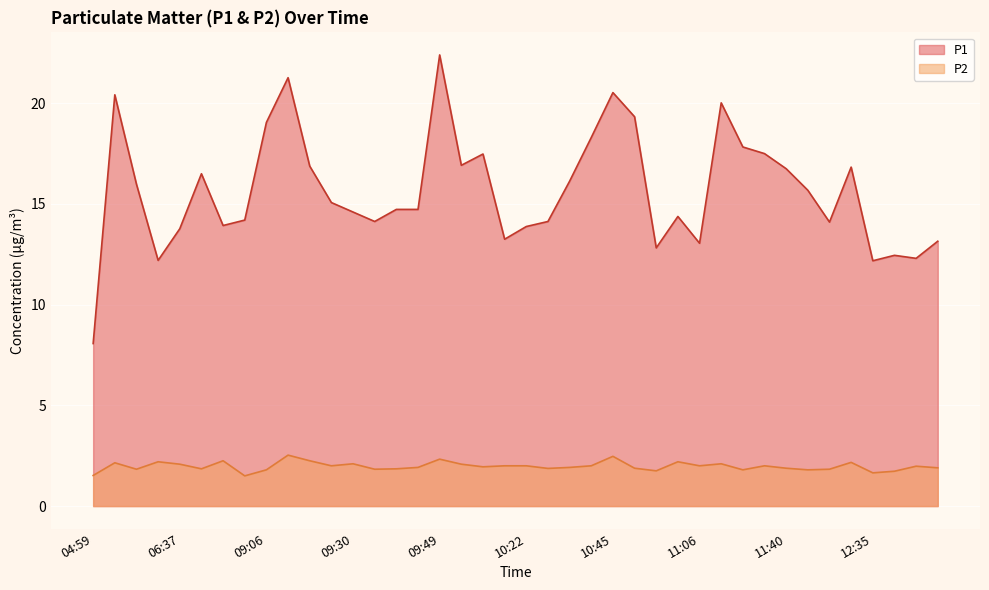

Reading right to left, extract all data points from this chart.

P1: 13.2	12.3	12.4	12.2	16.8	14.1	15.7	16.8	17.5	17.8	20.0	13.1	14.4	12.8	19.3	20.5	18.3	16.1	14.1	13.9	13.2	17.5	16.9	22.4	14.7	14.7	14.1	14.6	15.1	16.9	21.3	19.1	14.2	13.9	16.5	13.8	12.2	16.0	20.4	8.1
P2: 1.9	2.0	1.7	1.6	2.2	1.8	1.8	1.9	2.0	1.8	2.1	2.0	2.2	1.8	1.9	2.5	2.0	1.9	1.9	2.0	2.0	1.9	2.1	2.3	1.9	1.9	1.8	2.1	2.0	2.2	2.5	1.8	1.5	2.2	1.9	2.1	2.2	1.8	2.1	1.5